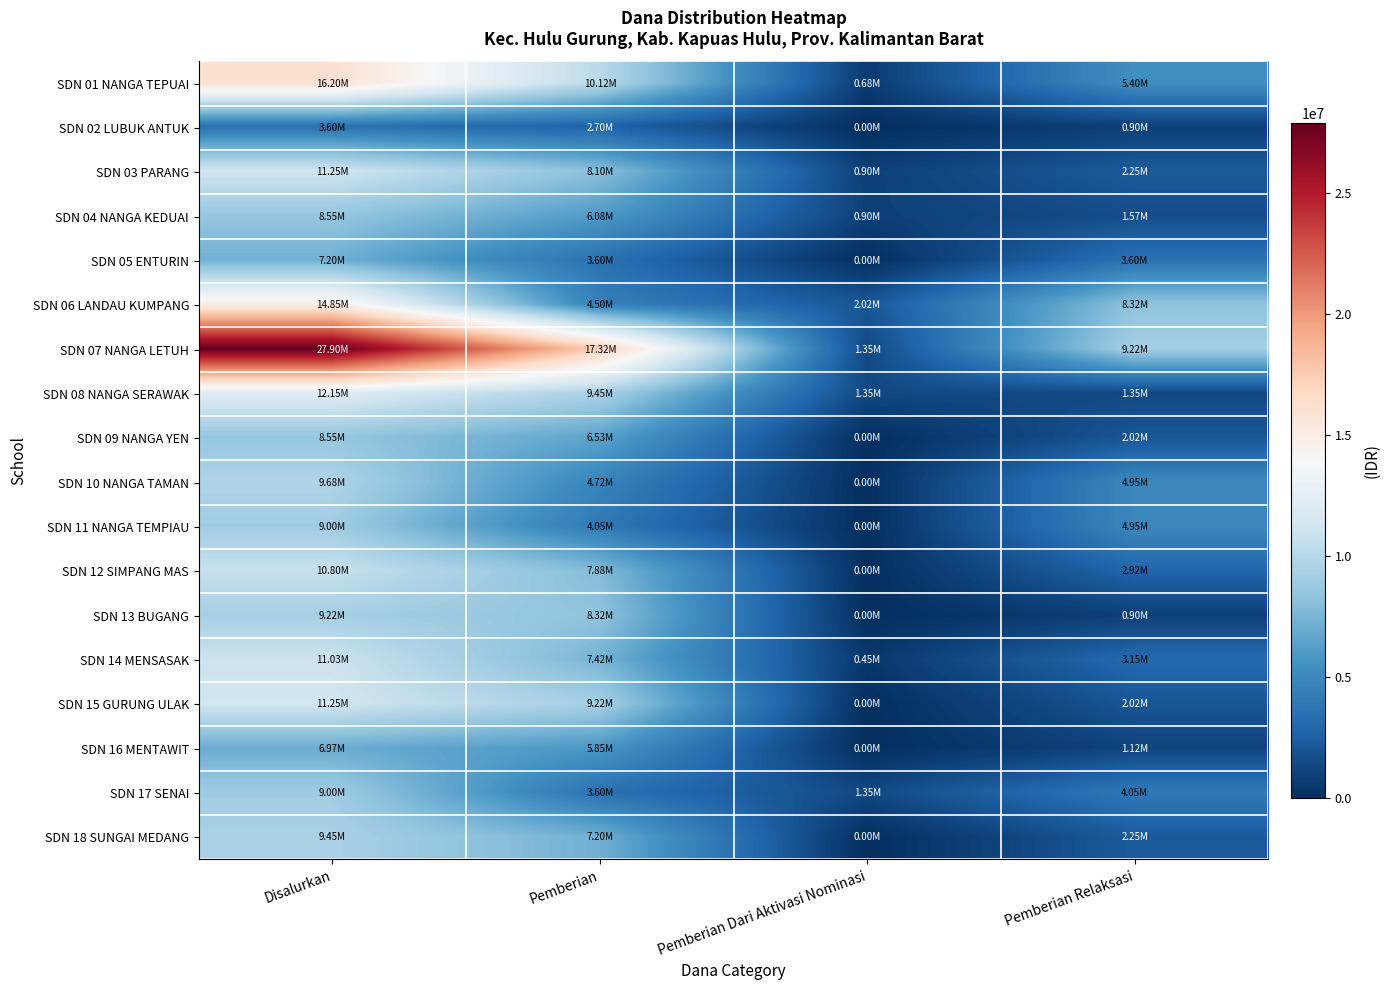

Rank the series by their maximum value, from lowest to highest.

SDN 02 LUBUK ANTUK, SDN 16 MENTAWIT, SDN 05 ENTURIN, SDN 04 NANGA KEDUAI, SDN 09 NANGA YEN, SDN 11 NANGA TEMPIAU, SDN 17 SENAI, SDN 13 BUGANG, SDN 18 SUNGAI MEDANG, SDN 10 NANGA TAMAN, SDN 12 SIMPANG MAS, SDN 14 MENSASAK, SDN 03 PARANG, SDN 15 GURUNG ULAK, SDN 08 NANGA SERAWAK, SDN 06 LANDAU KUMPANG, SDN 01 NANGA TEPUAI, SDN 07 NANGA LETUH